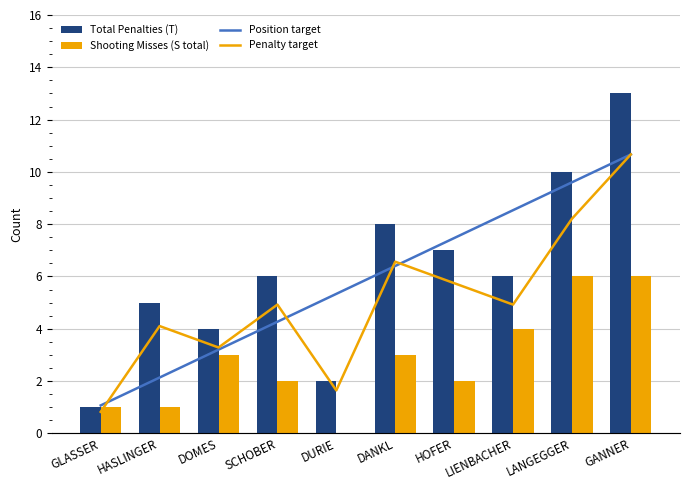

Reading left to right, extract all data points from this chart.

Total Penalties (T): GLASSER=1.0	HASLINGER=5.0	DOMES=4.0	SCHOBER=6.0	DURIE=2.0	DANKL=8.0	HOFER=7.0	LIENBACHER=6.0	LANGEGGER=10.0	GANNER=13.0
Shooting Misses (S total): GLASSER=1.0	HASLINGER=1.0	DOMES=3.0	SCHOBER=2.0	DURIE=0.0	DANKL=3.0	HOFER=2.0	LIENBACHER=4.0	LANGEGGER=6.0	GANNER=6.0
Position target: GLASSER=0.1	HASLINGER=0.2	DOMES=0.3	SCHOBER=0.4	DURIE=0.5	DANKL=0.6	HOFER=0.7	LIENBACHER=0.8	LANGEGGER=0.9	GANNER=1.0
Penalty target: GLASSER=0.1	HASLINGER=0.4	DOMES=0.3	SCHOBER=0.5	DURIE=0.2	DANKL=0.6	HOFER=0.5	LIENBACHER=0.5	LANGEGGER=0.8	GANNER=1.0